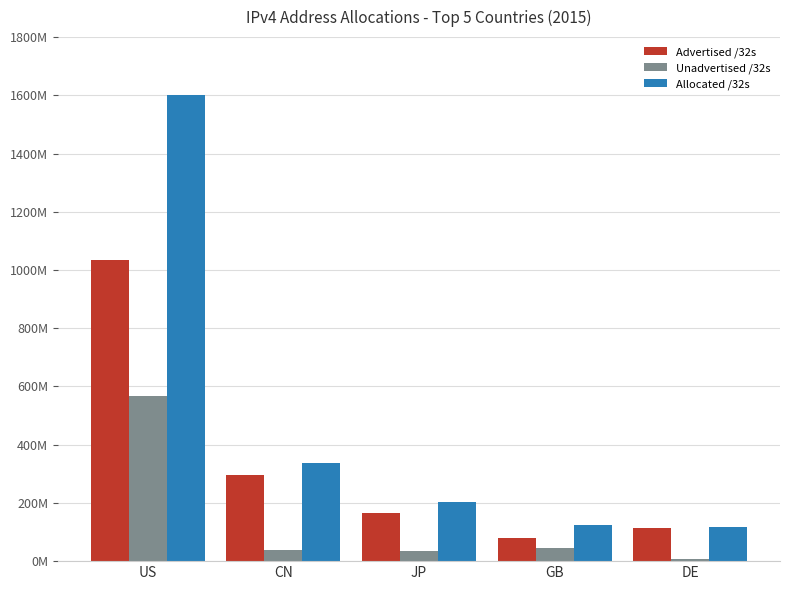

What is the difference between the Allocated /32s values at CN and JP?

132439808